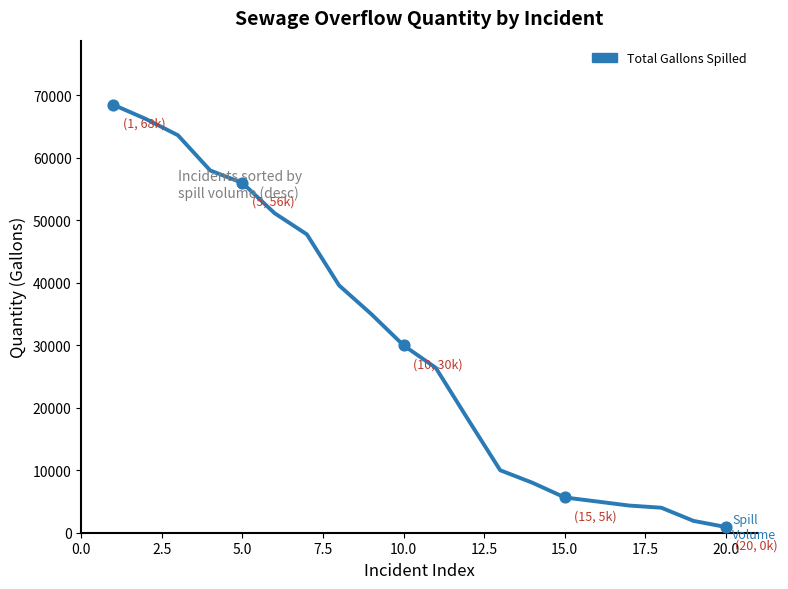

What is the greatest value displayed?

68500